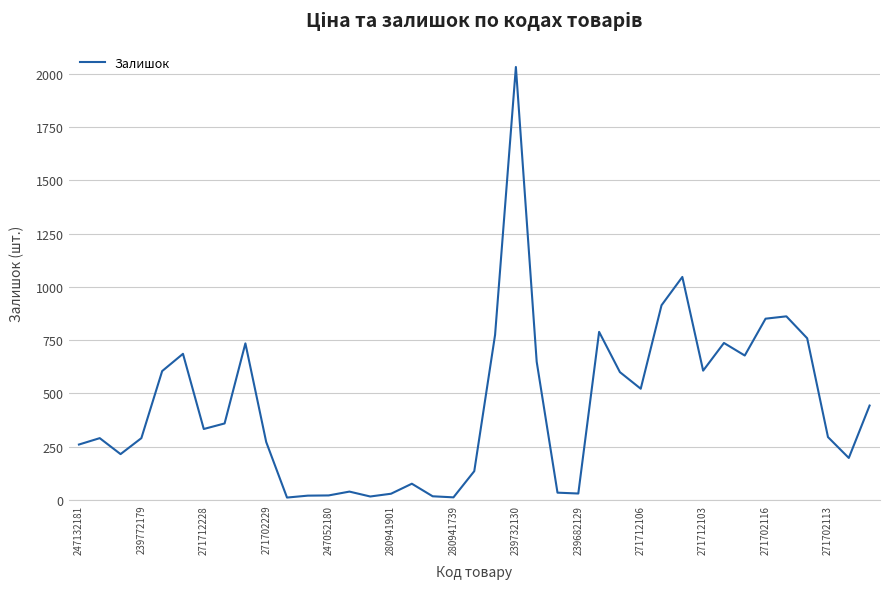

What is the greatest value displayed?

2033